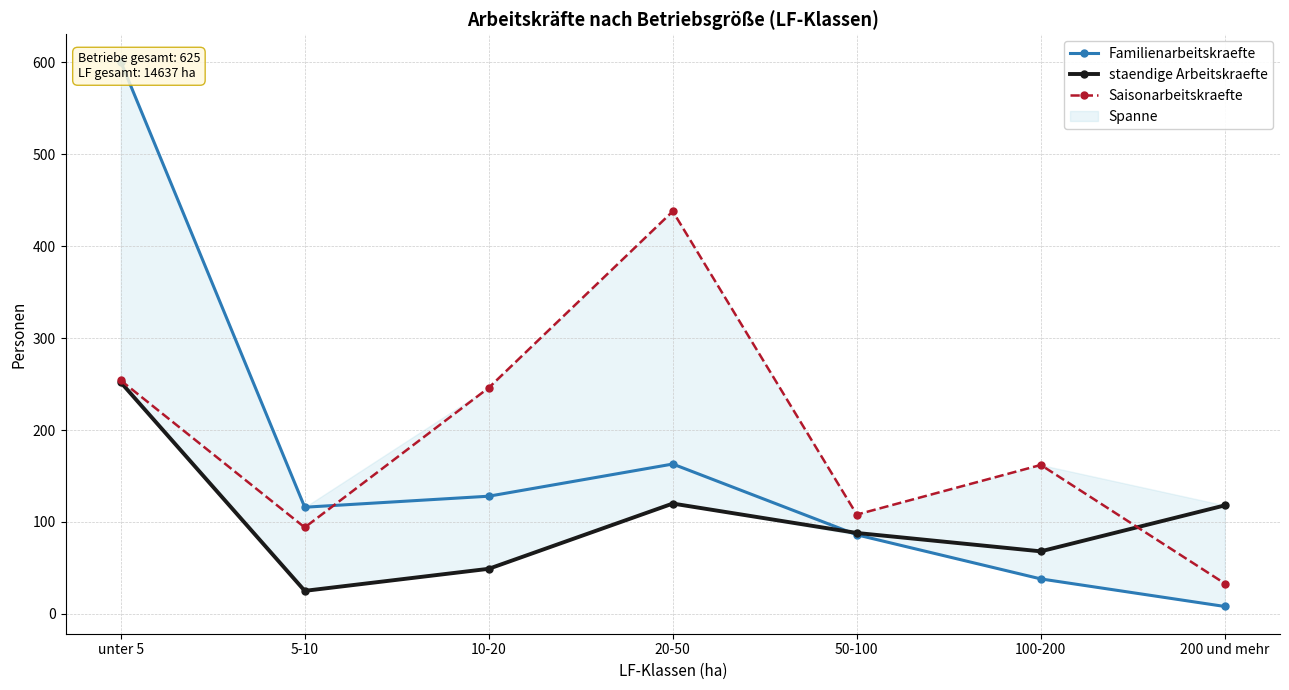

What is the difference between the maximum and minimum values in the staendige Arbeitskraefte series?

227